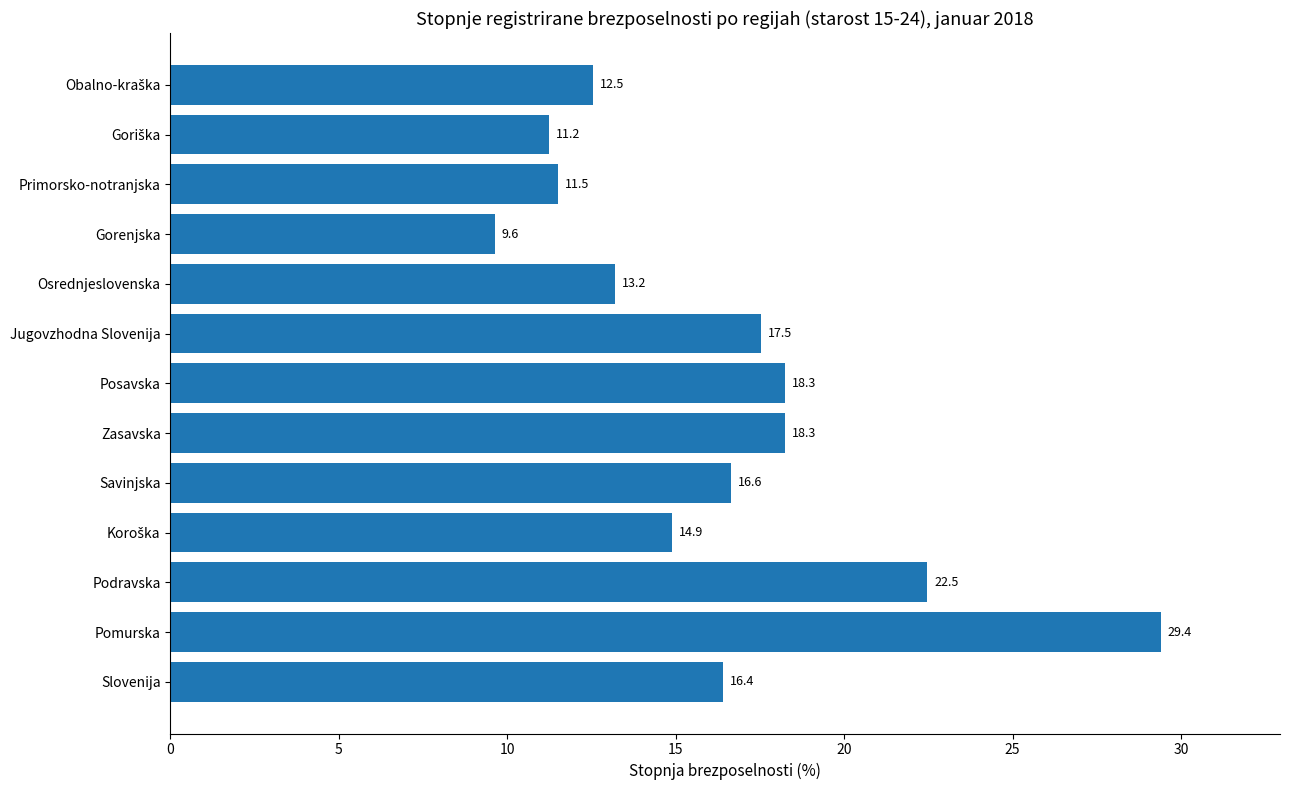

How many distinct data groups are displayed?

1